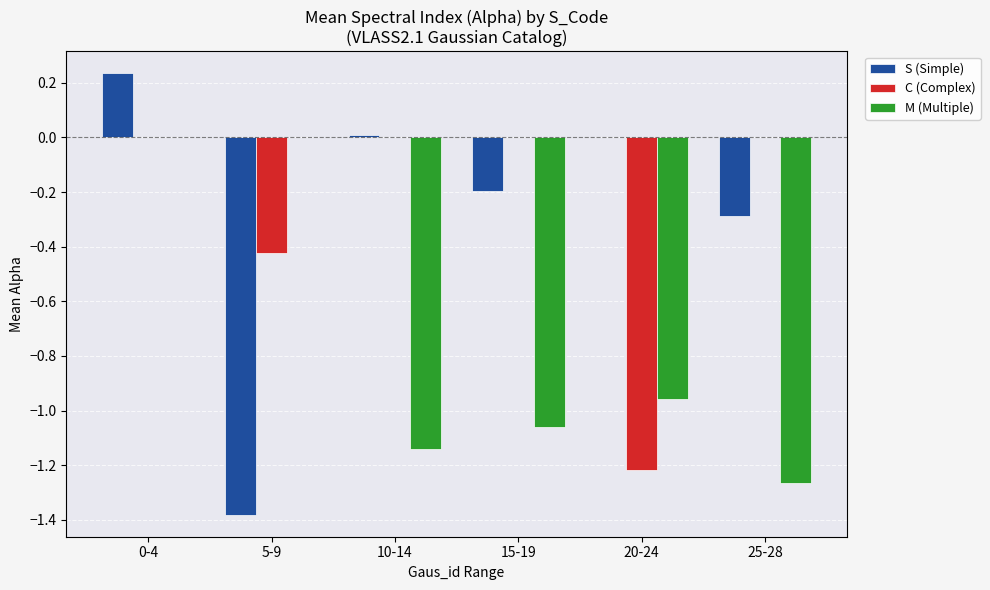

True or false: S (Simple) has a value of -0.3 at 25-28.

True